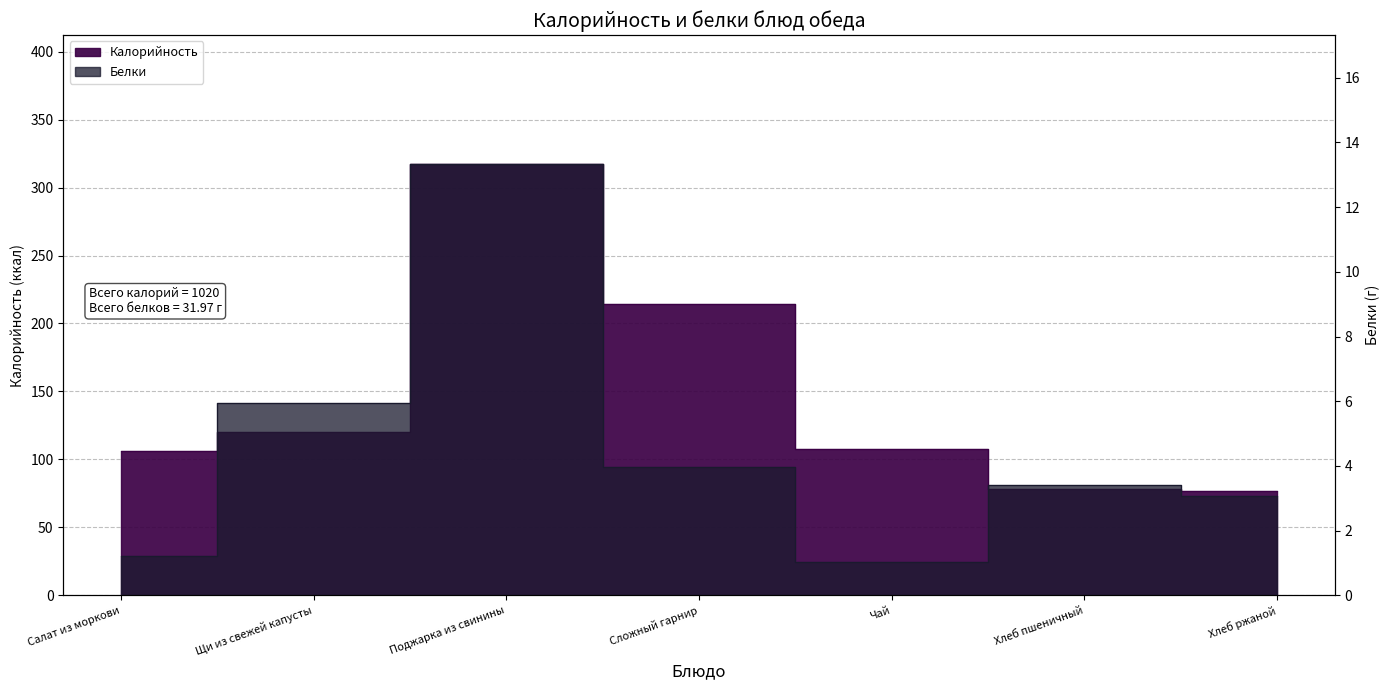

True or false: Белки and Калорийность cross at least once.

False